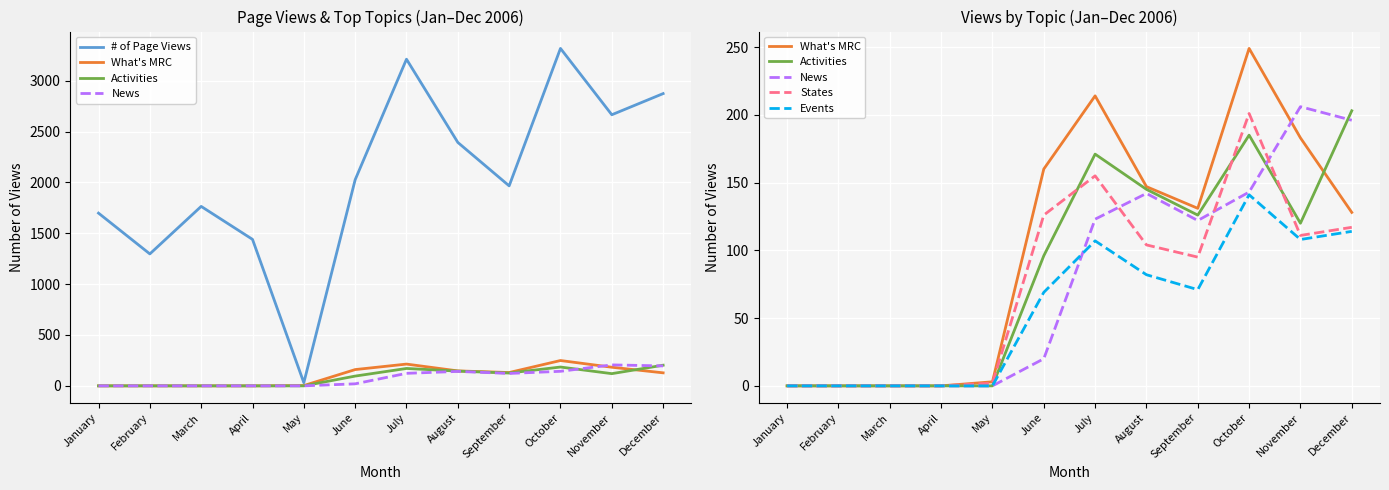

Is it true that # of Page Views equals 465 at January?

False